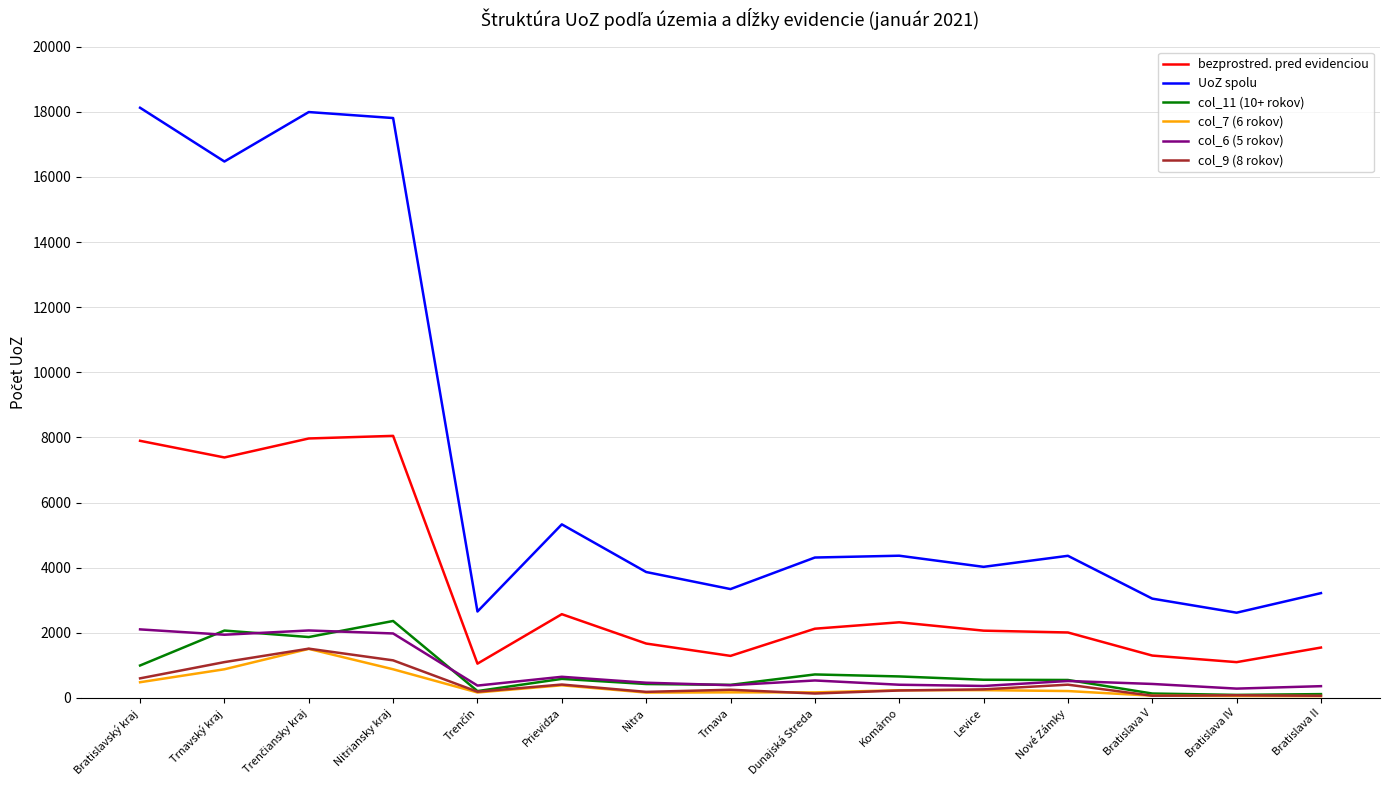

True or false: col_7 (6 rokov) and UoZ spolu intersect in this chart.

False